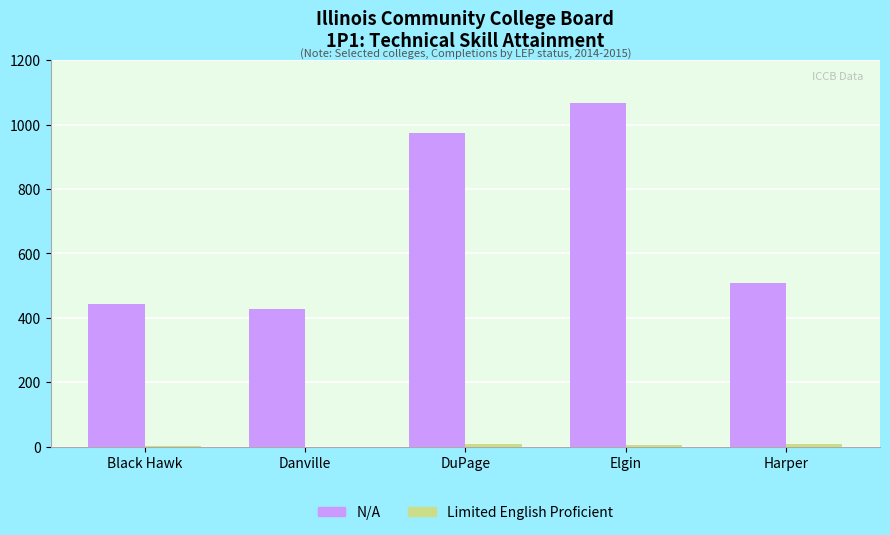

Is it true that N/A equals 1728 at Elgin?

False